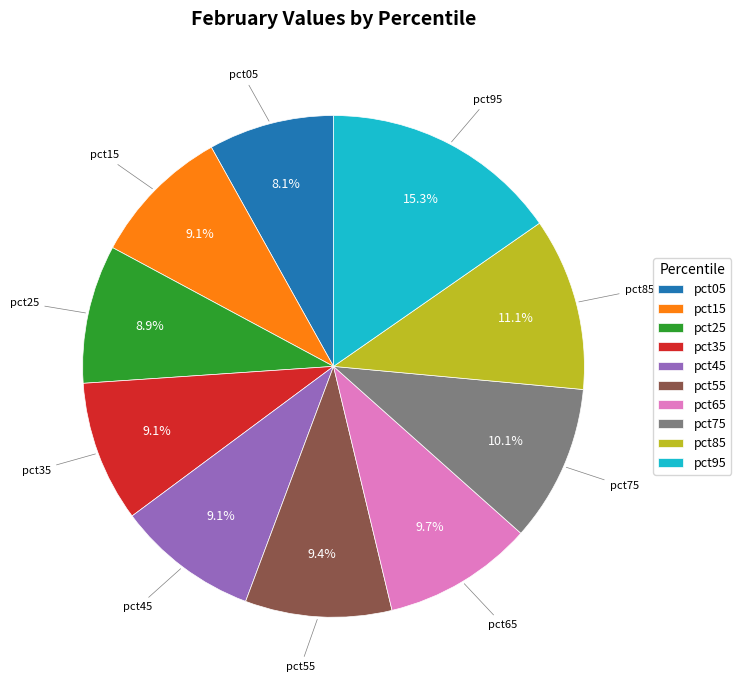

What is the ratio of the value at pct45 to the value at pct85?

0.8